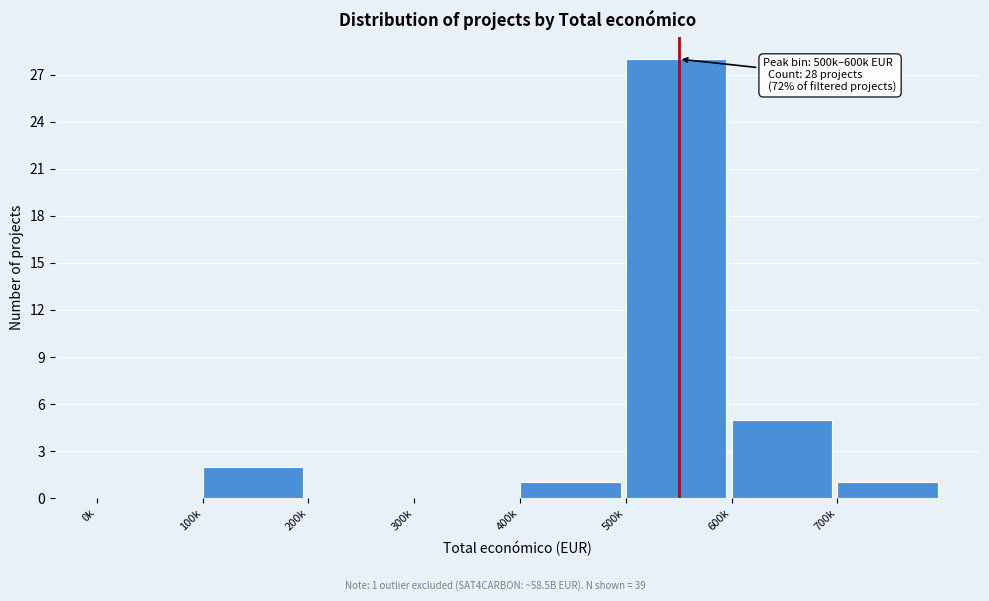

Reading left to right, list all the values displayed in this chart.

0k=0	100k=2	200k=0	300k=0	400k=1	500k=28	600k=5	700k=1